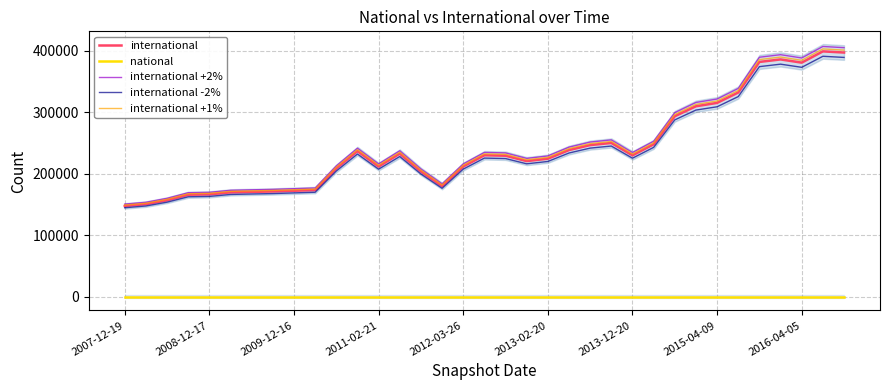

What is the value of the international +2% point at the 1st from the left?

150425.5